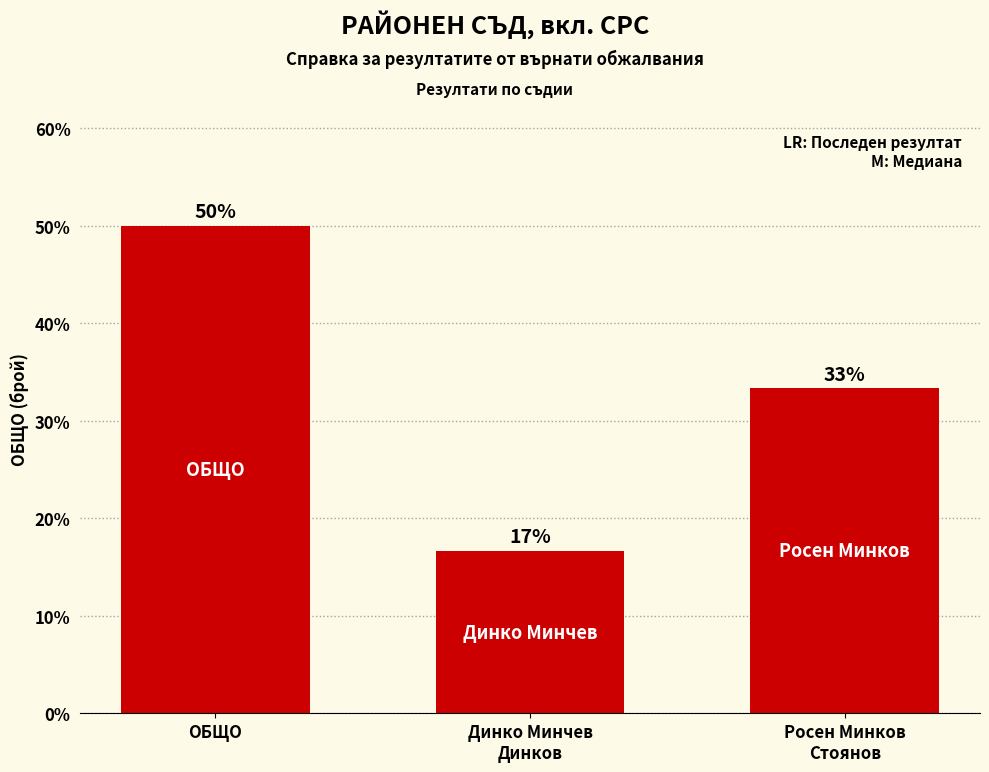

How many bars are there in total?

3